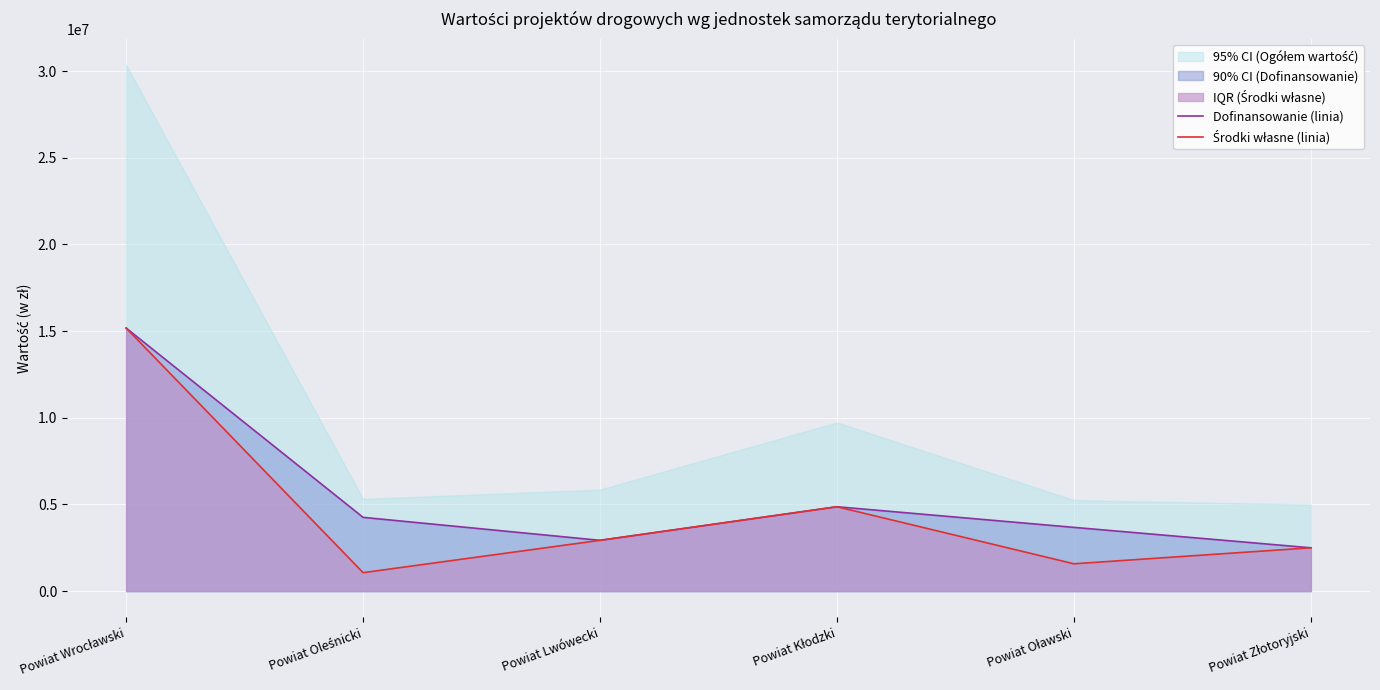

What is the maximum value for Dofinansowanie (linia)?

15173200.0